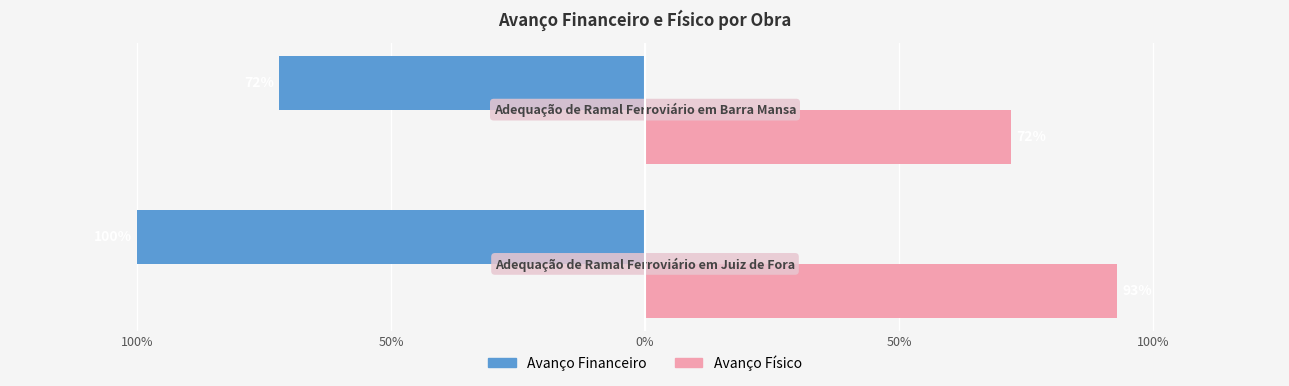

What is the sum of all Avanço Físico values?

1.6